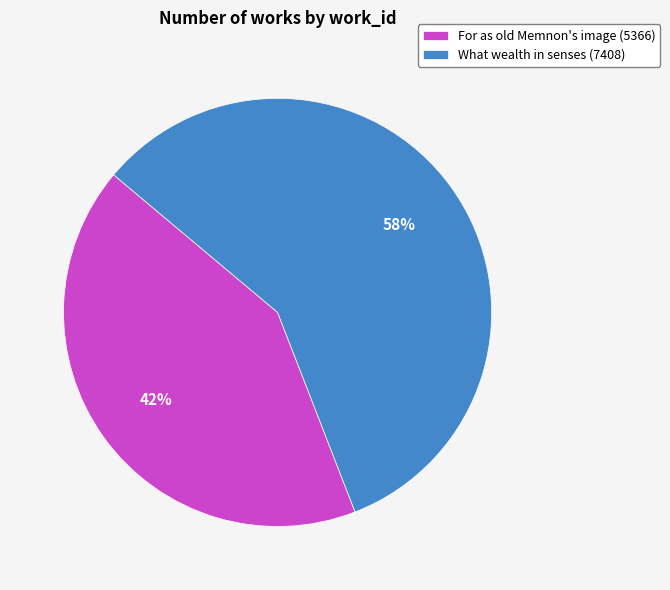

What is the largest slice in the pie chart?

What wealth in senses (7408)